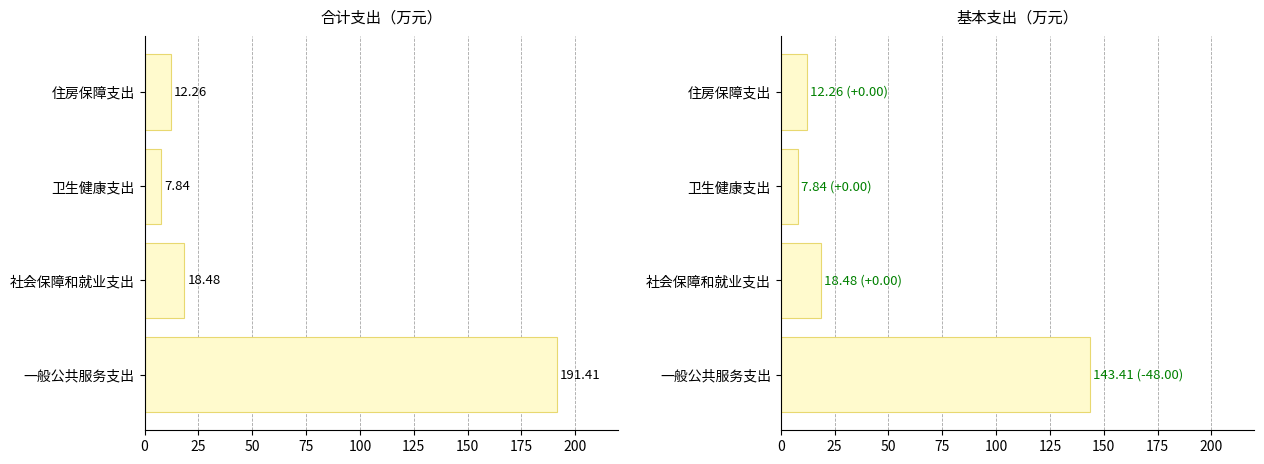

List the series in order of their overall mean, lowest first.

基本支出, 合计